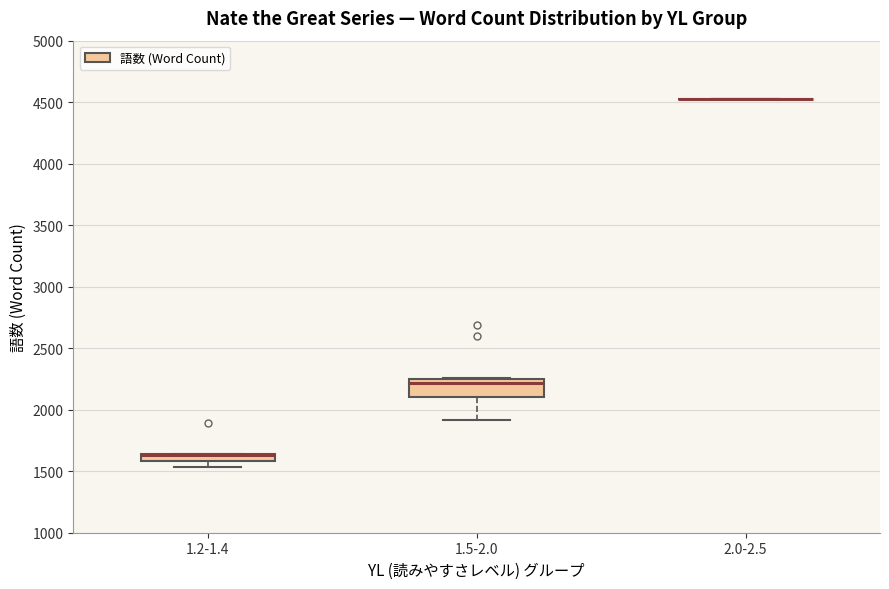

Comparing the boxes themselves (not the whiskers), which one is the tallest?

1.5-2.0